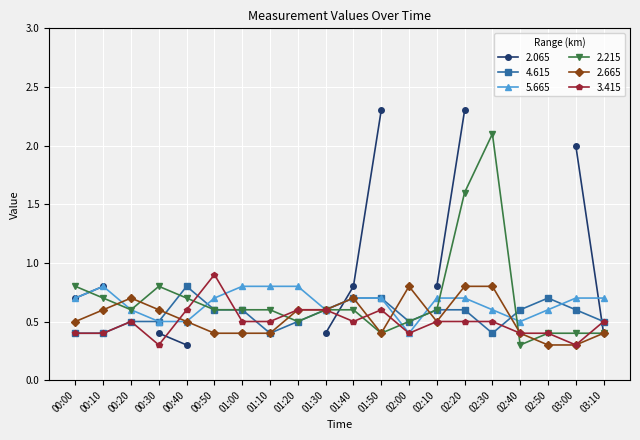

How many intersections are there between 3.415 and 2.665?

3